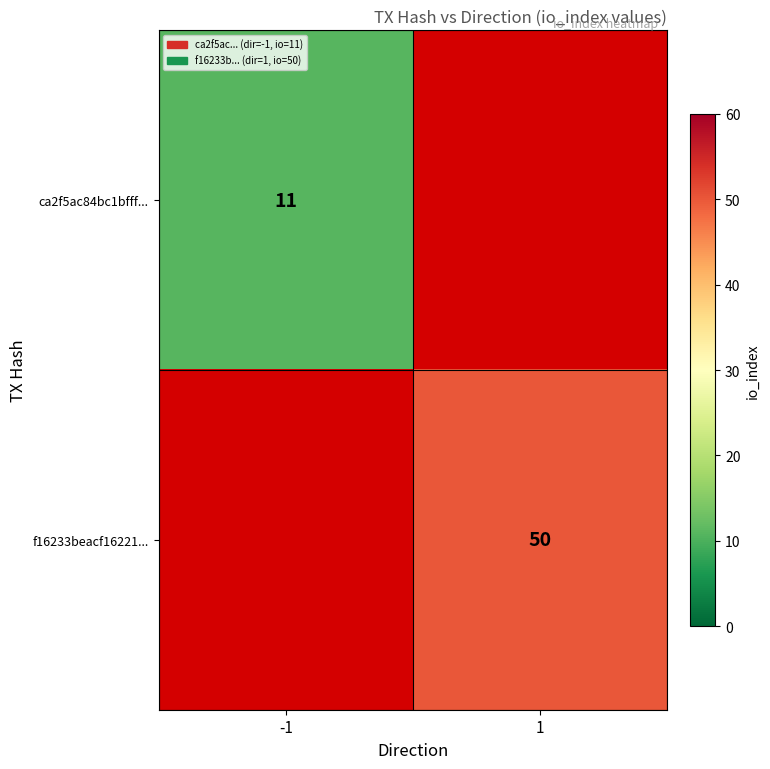

The f16233beacf16221... series shows 50 at 1. True or false?

True